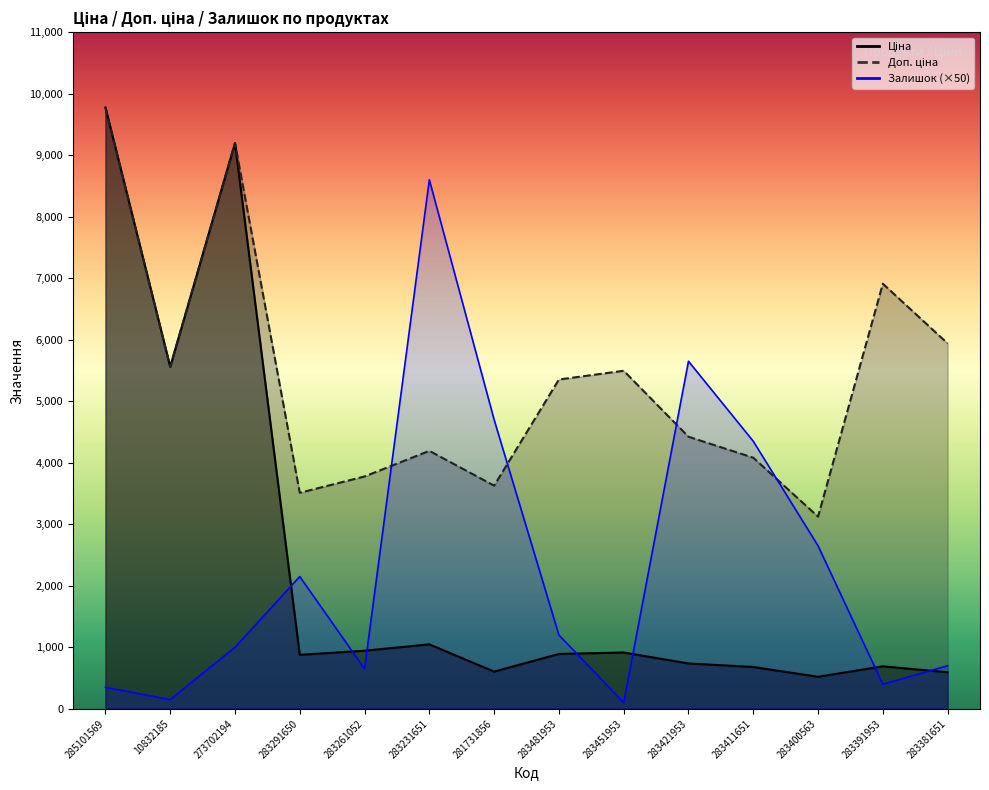

Read the Залишок value at 285101569.

350.0